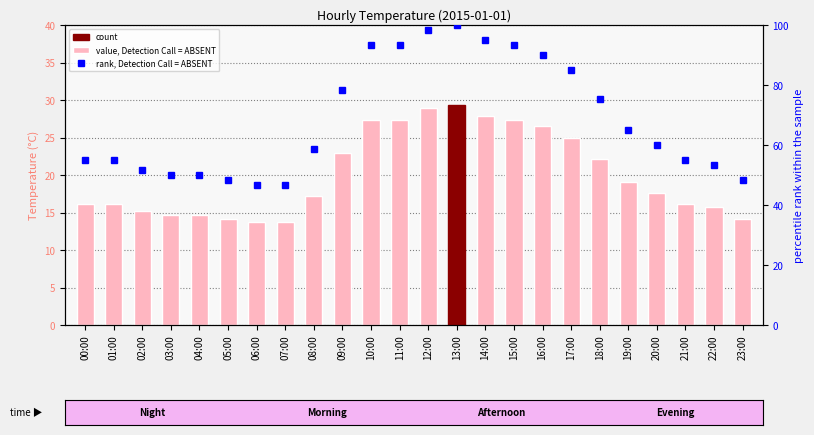

What is the total value across all series at 18:00?

97.3